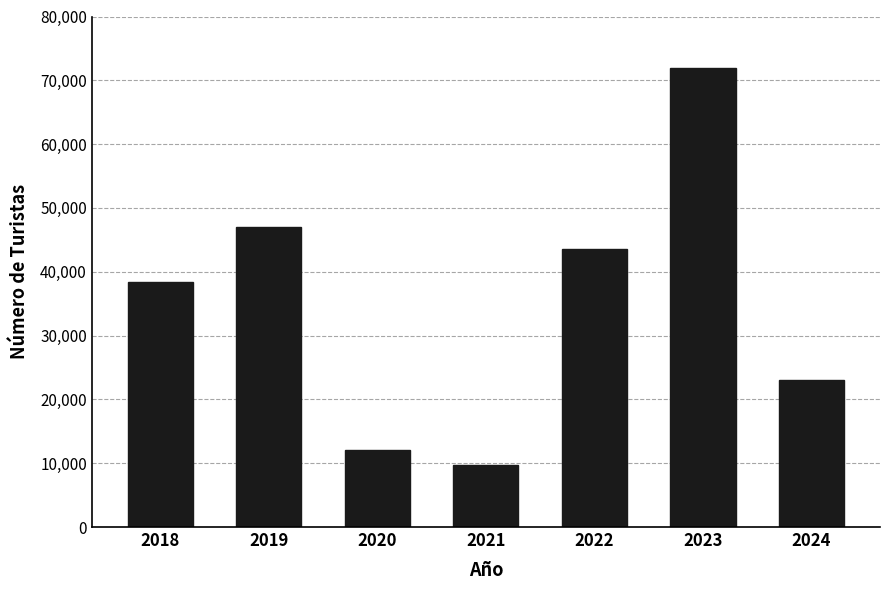

List the labels in order of value, smallest first.

2021, 2020, 2024, 2018, 2022, 2019, 2023